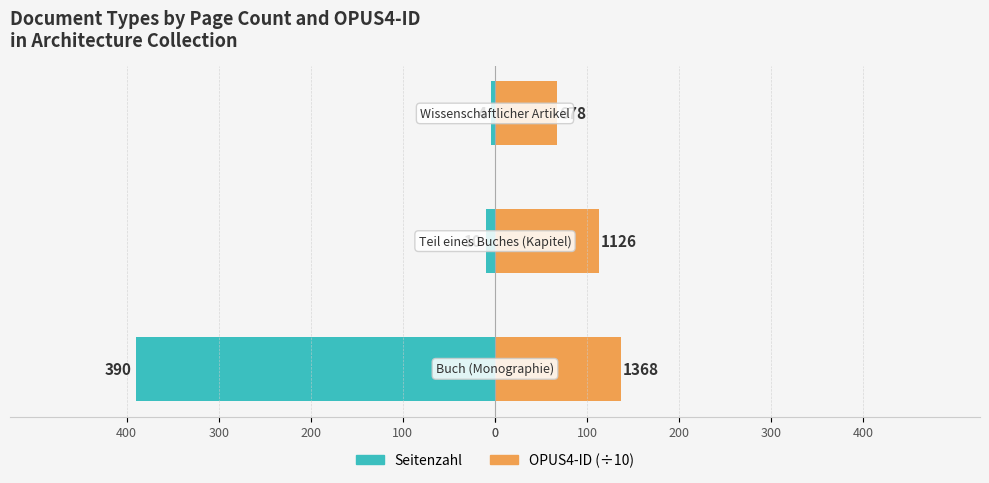

Are the bars grouped side by side (vs. stacked)?

Yes